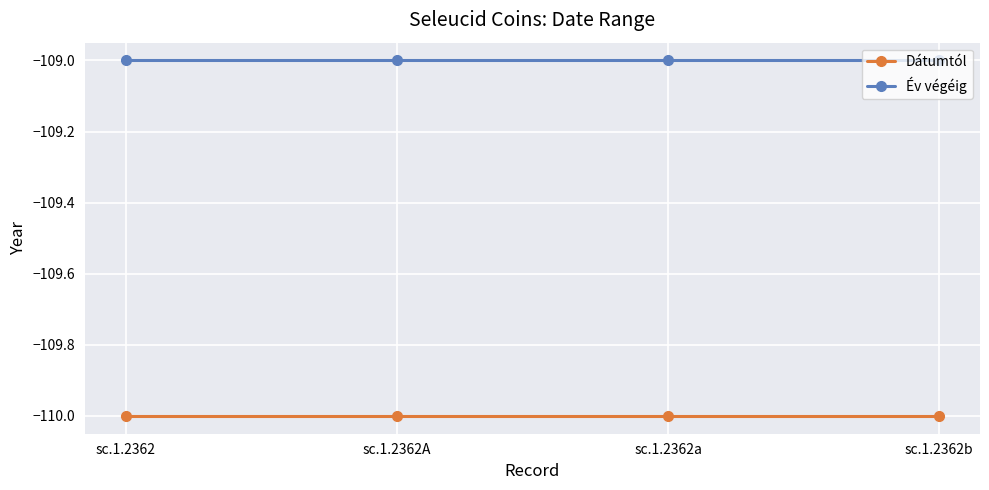

Rank the series at sc.1.2362 from lowest to highest value.

Dátumtól, Év végéig